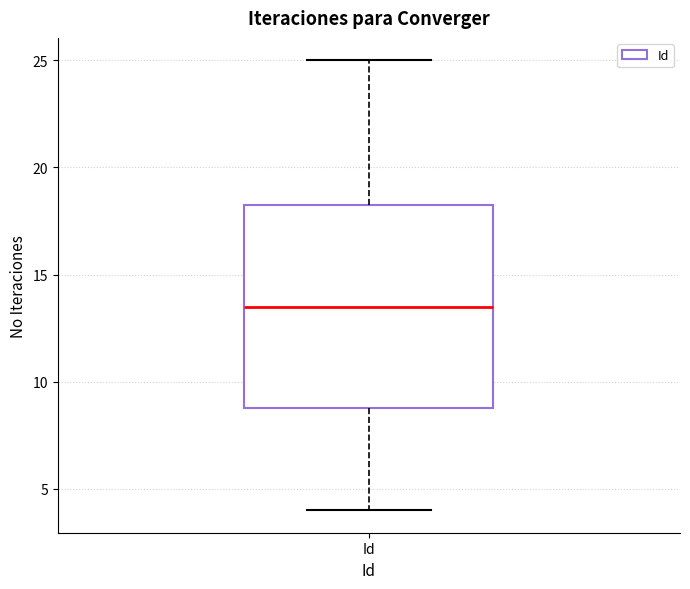

Where does the lower whisker of the box for Id end on the y-axis? The values are not printed on the chart, so give them approximately, as read against the axis.

4.0